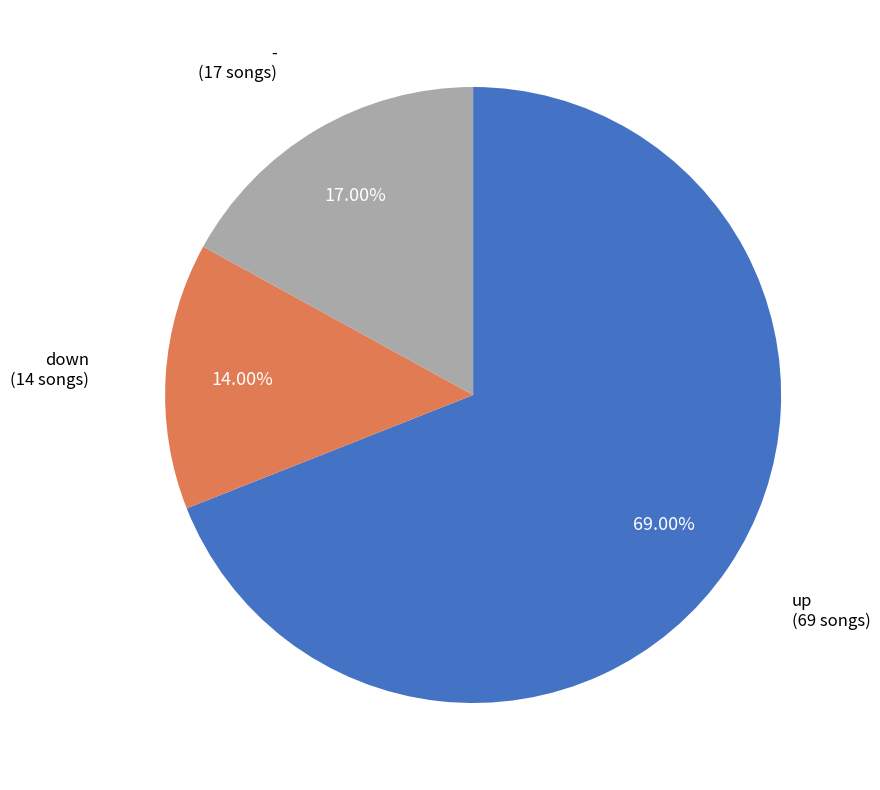

Does any single category account for the majority?

Yes